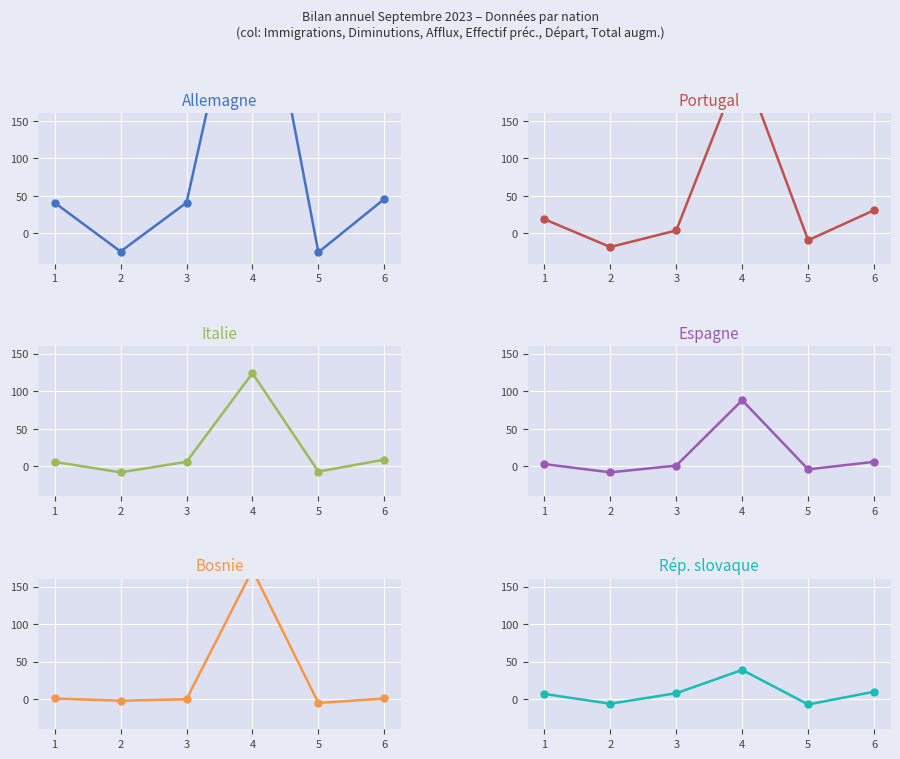

True or false: Italie and Rép. slovaque intersect in this chart.

True